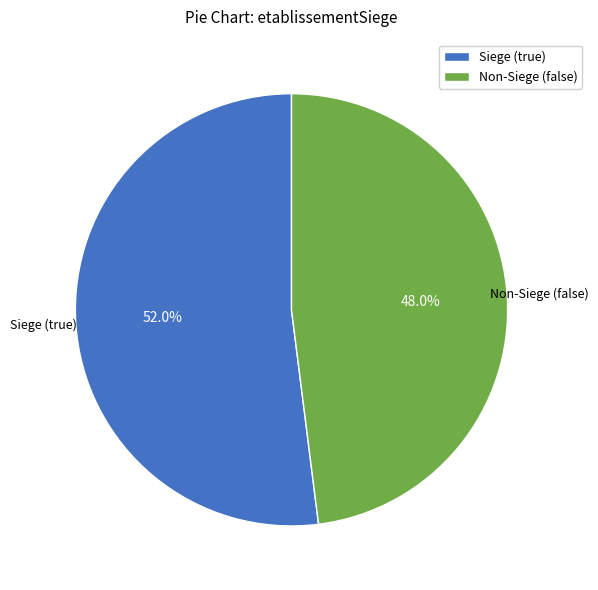

Which has a higher value, Non-Siege (false) or Siege (true)?

Siege (true)